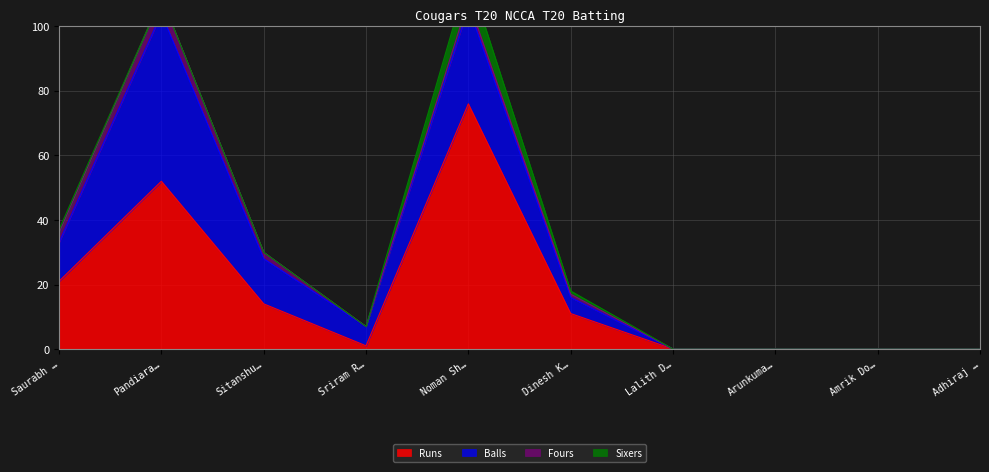

What is the label of the 2nd point from the left?

Pandiarajan Subramani